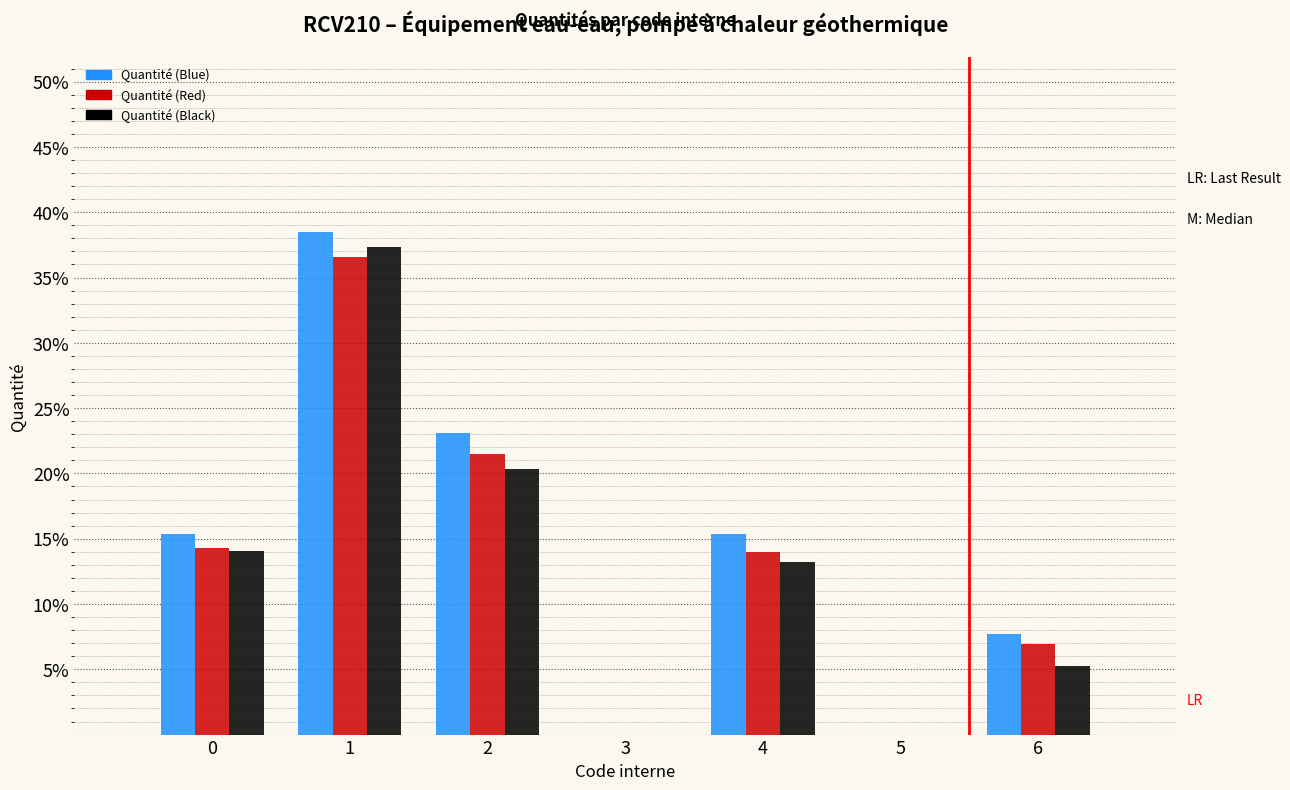

Reading left to right, what are all the values shown in this chart?

Quantité (Blue): 0=15.4	1=38.5	2=23.1	3=0.0	4=15.4	5=0.0	6=7.7
Quantité (Red): 0=14.3	1=36.5	2=21.5	3=0.0	4=14.0	5=0.0	6=7.0
Quantité (Black): 0=14.1	1=37.3	2=20.3	3=0.0	4=13.2	5=0.0	6=5.3